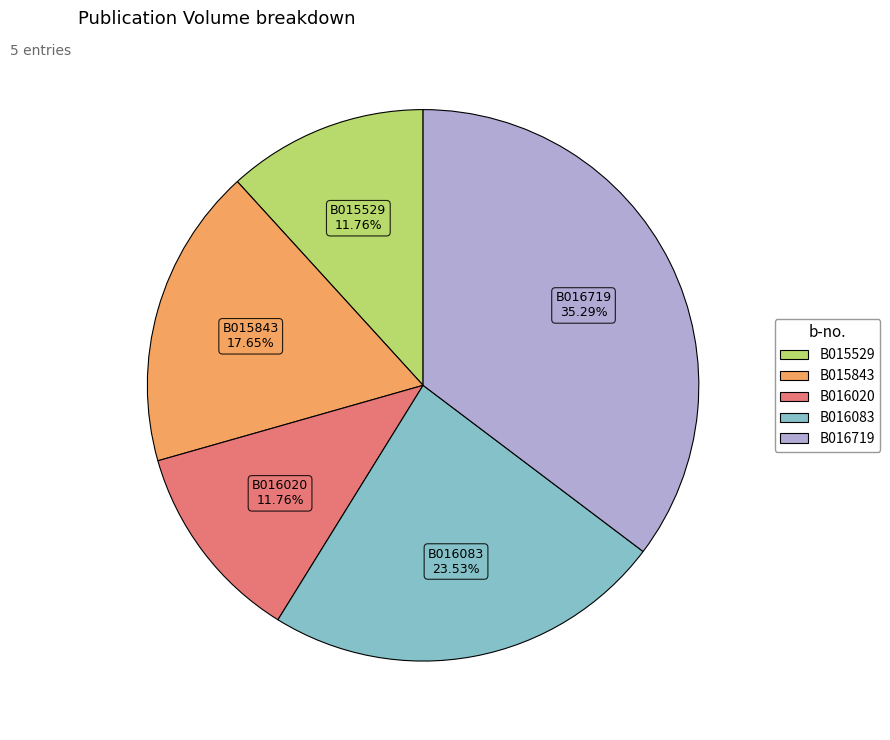

True or false: B016719 accounts for 23% of the total.

False